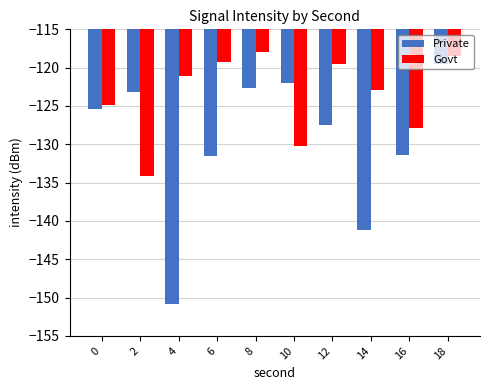

What is the difference between the Private values at 12 and 14?

13.7